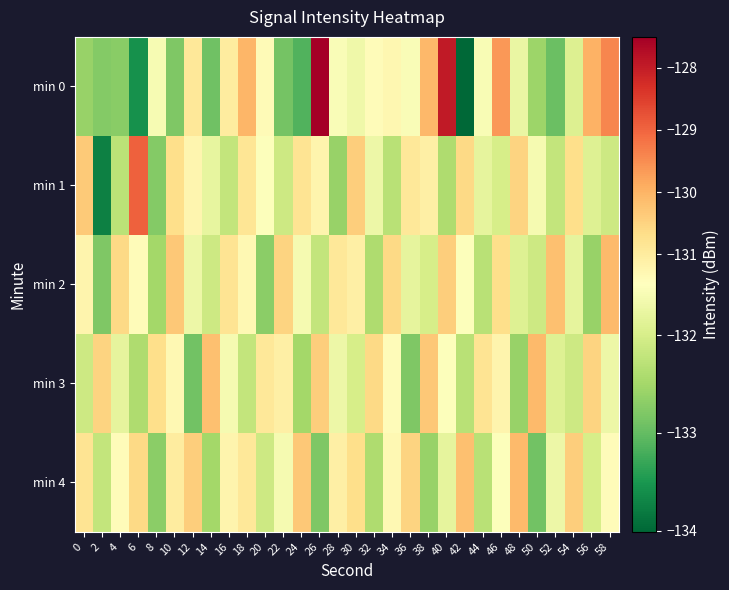

Rank the series by their maximum value, from lowest to highest.

min 2, min 3, min 4, min 1, min 0